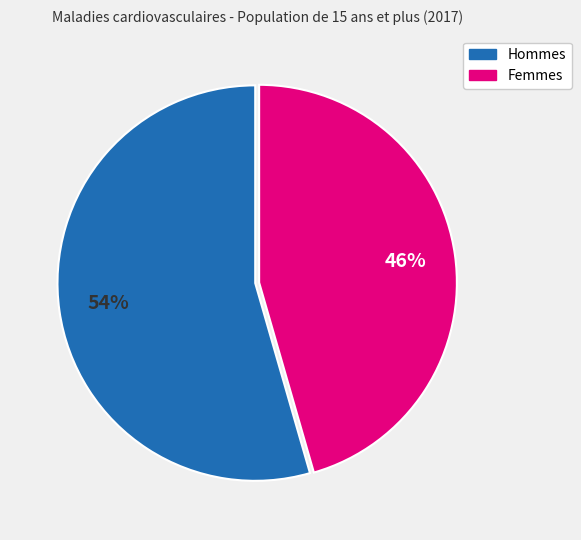

To the nearest percent, what is the combined percentage of Femmes and Hommes?

100%